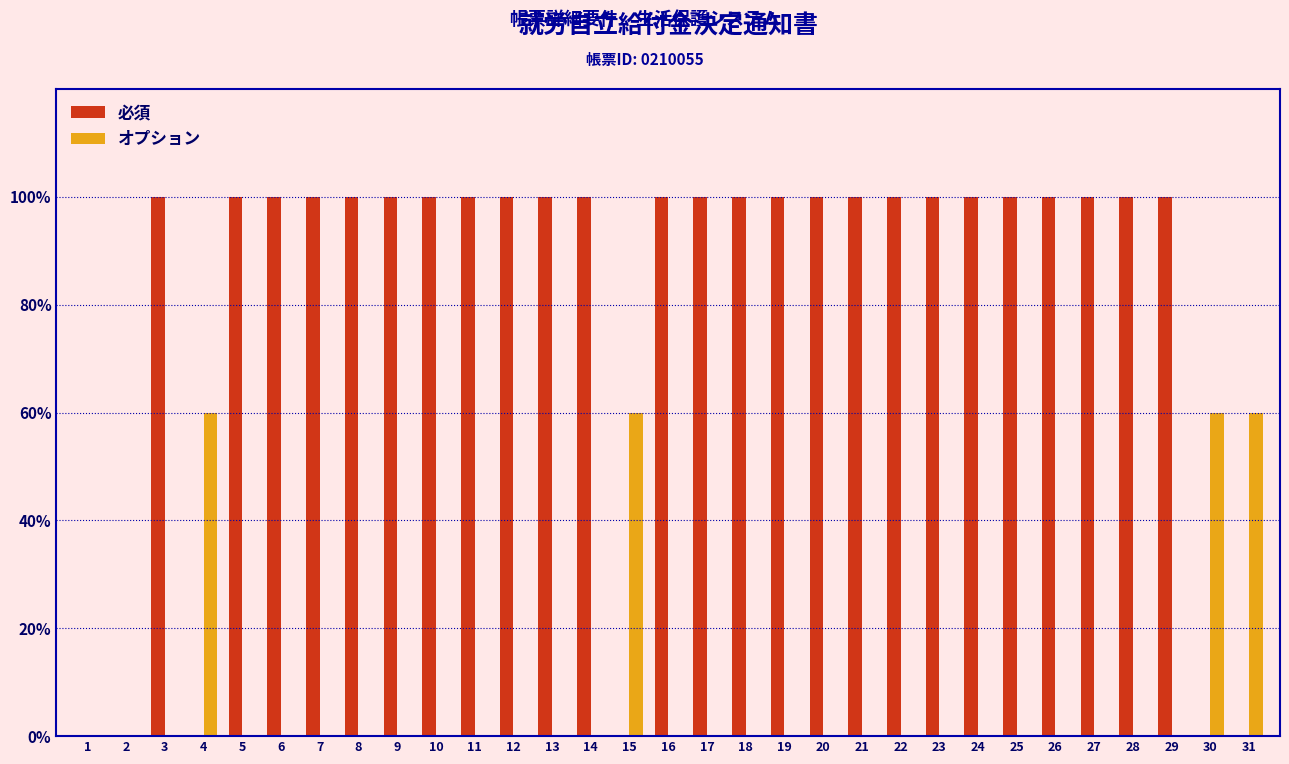

What is the maximum value shown in the chart?

100